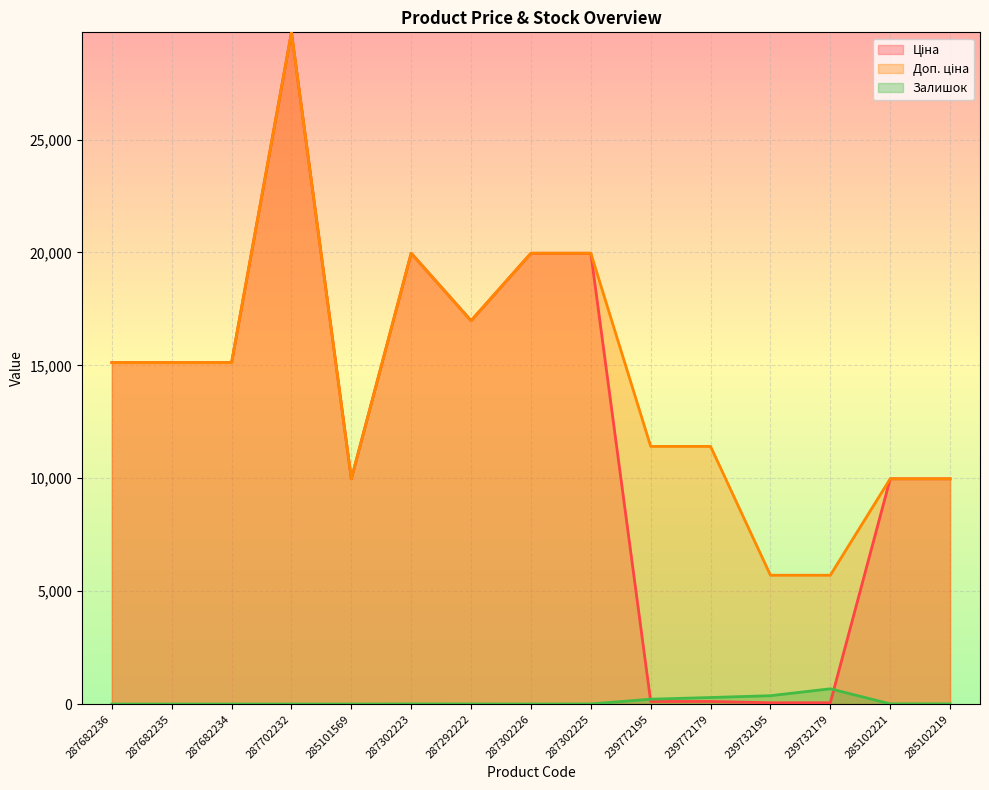

What position from the left is 287302223?

6